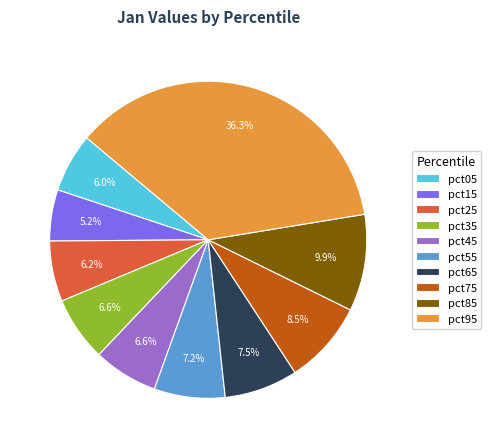

What is the total percentage of pct05 and pct45?

12.6%